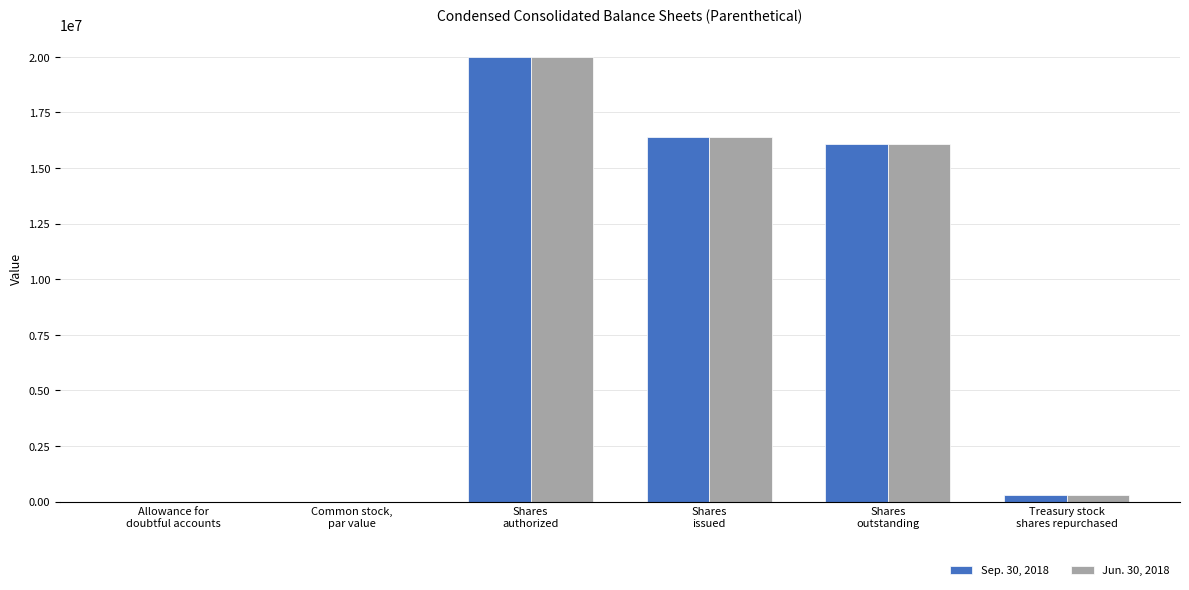

What is the sum of all Sep. 30, 2018 values?

52755382.0